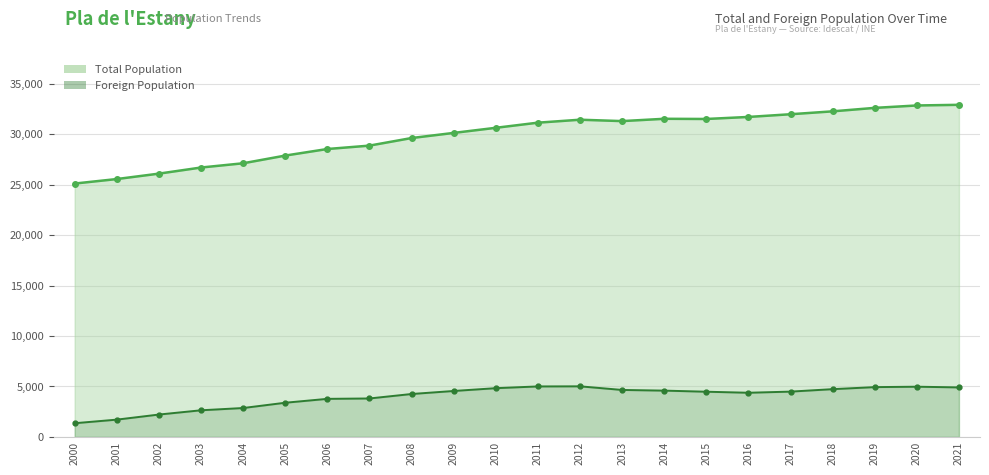

In Total Population, how many points are higher than both neighbors (excluding endpoints)?

2